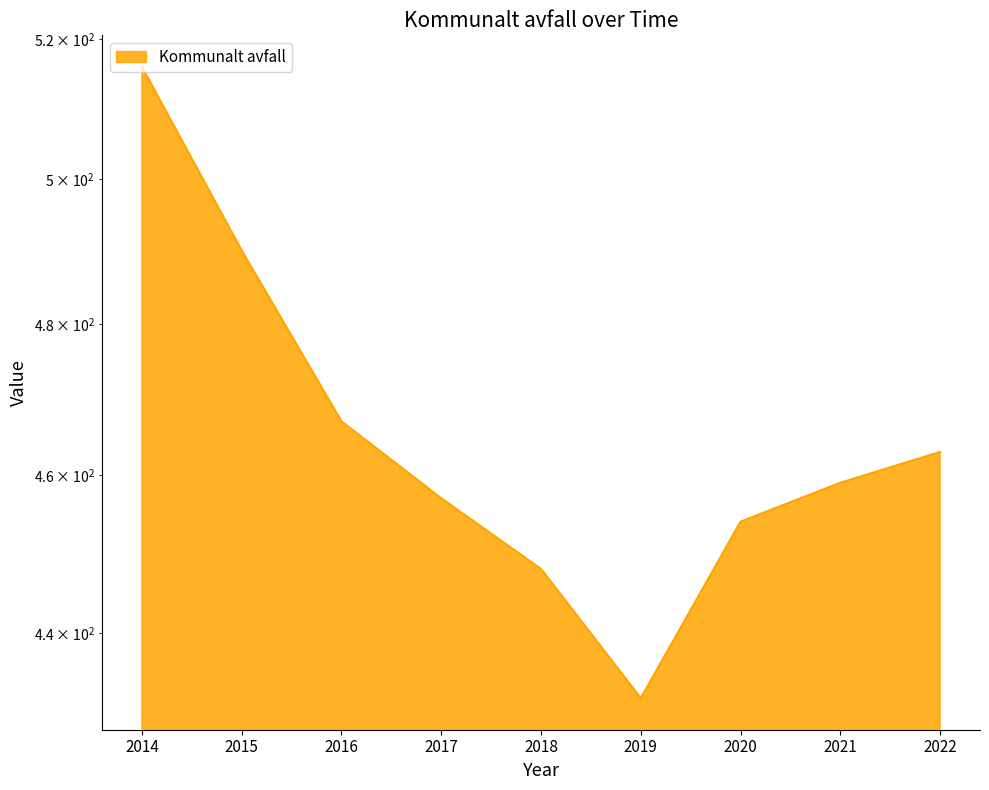

Is it true that the value at 2017 is 655?

False